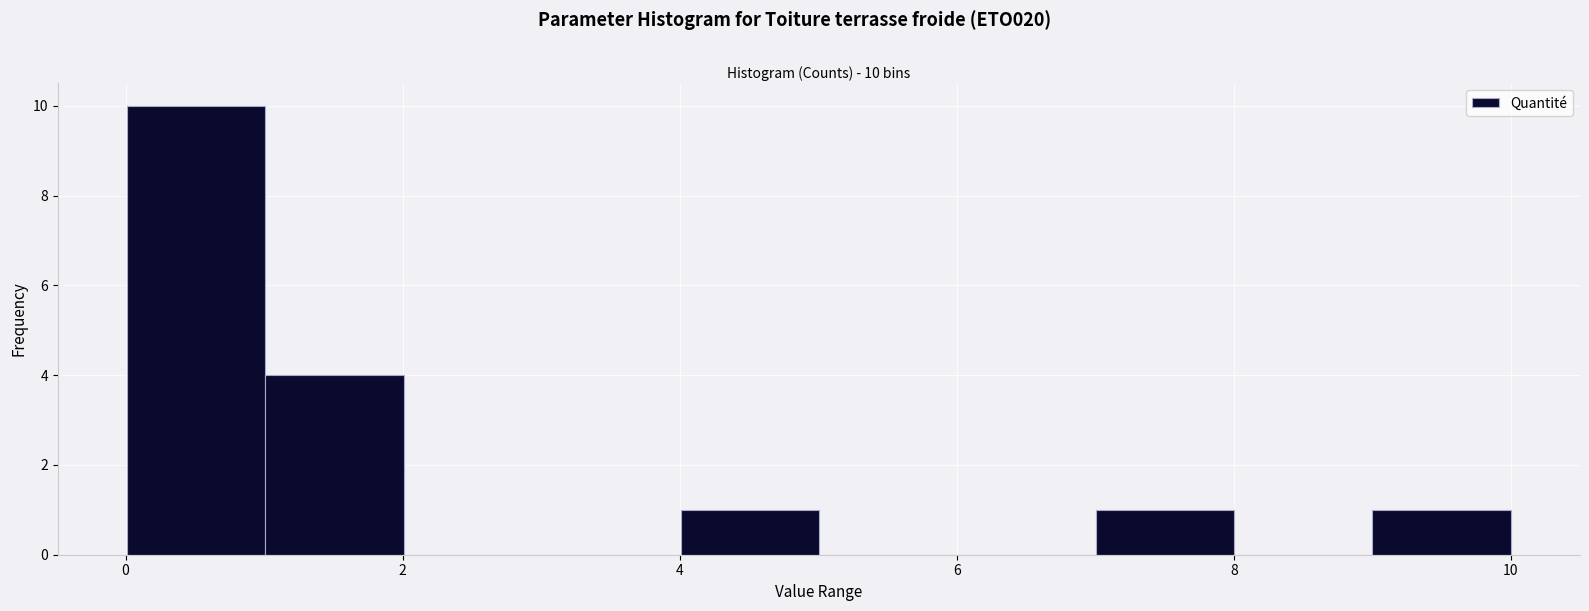

Which range on the x-axis has the tallest bar?

0 to 1